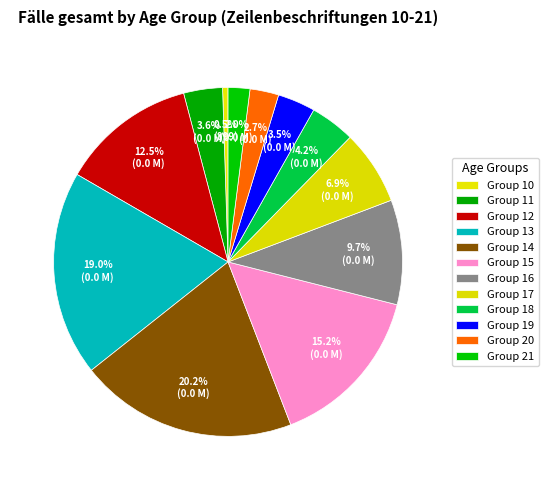

How many segments does this pie chart have?

12